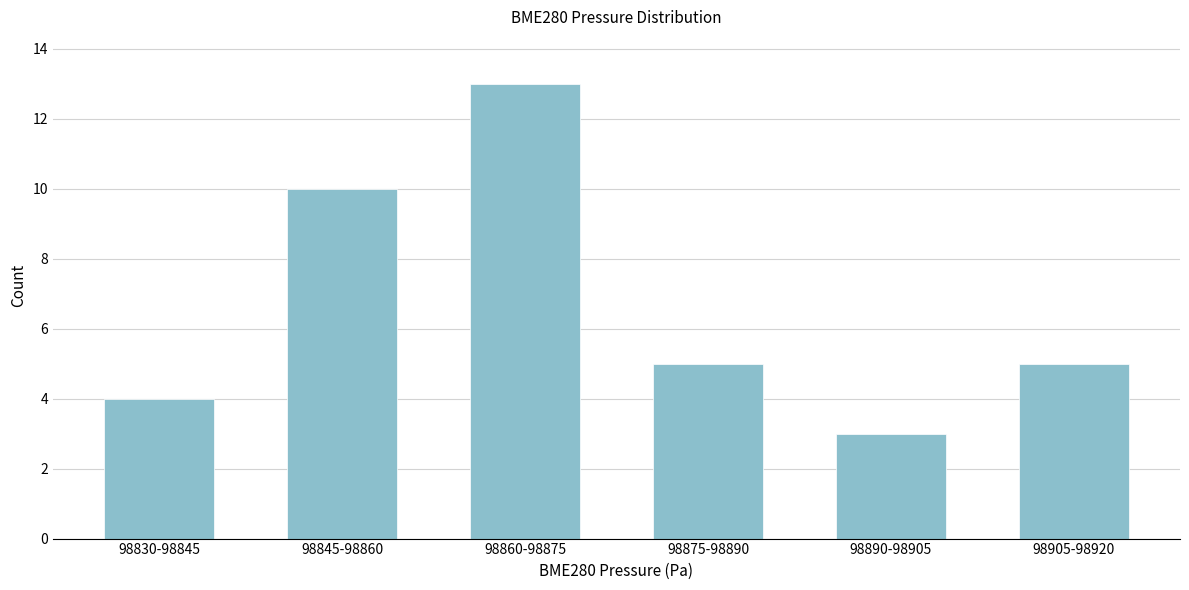

Reading left to right, transcribe all the data shown in this chart.

4	10	13	5	3	5